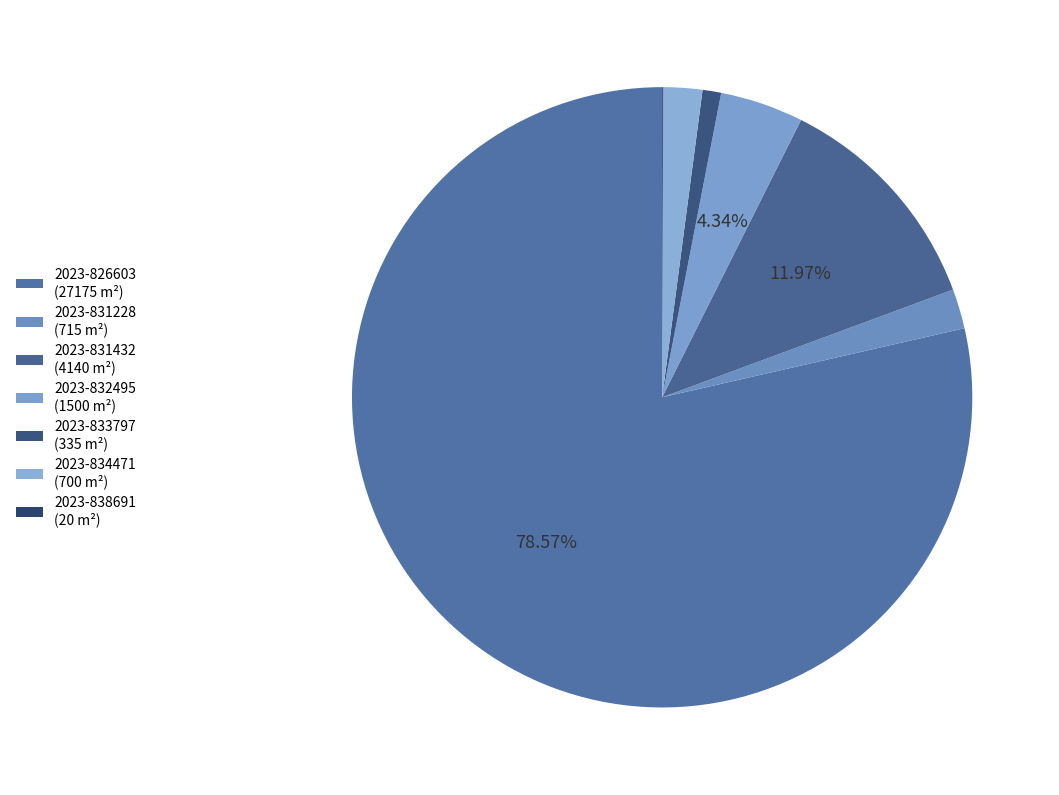

To the nearest percent, what is the difference between the 2023-831432 and 2023-834471 slice percentages?

10%